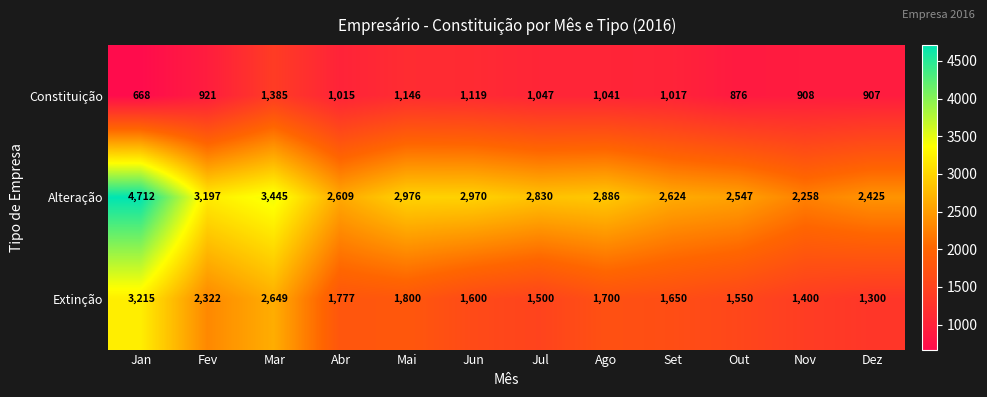

What is the average value of the Alteração series?

2957